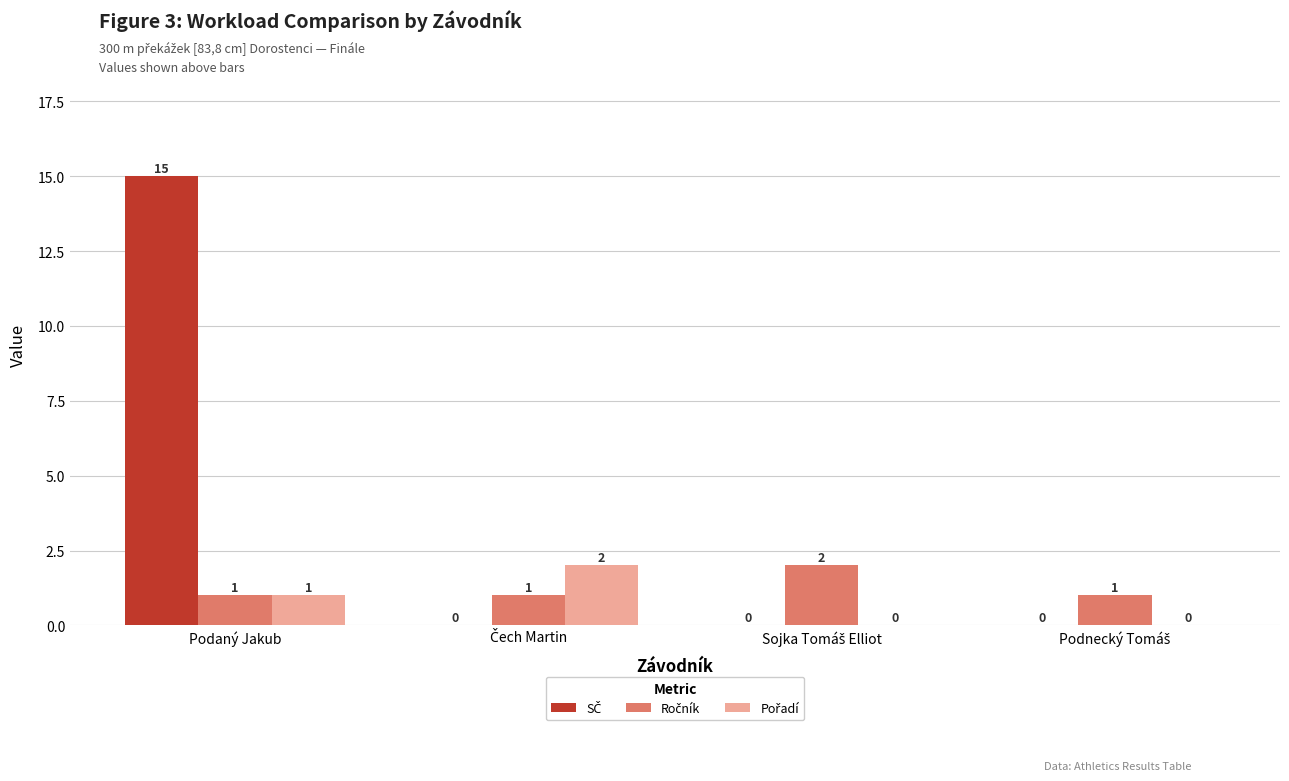

What is the greatest value displayed?

15